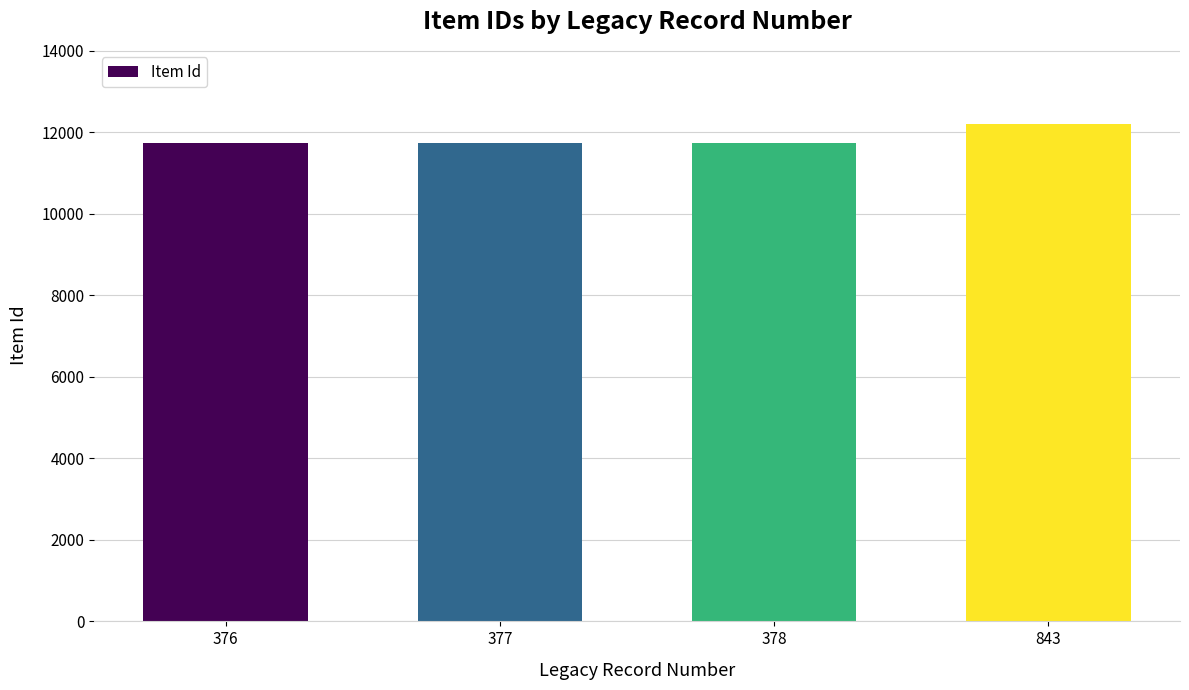

What is the value of the 2nd bar from the left?

11727